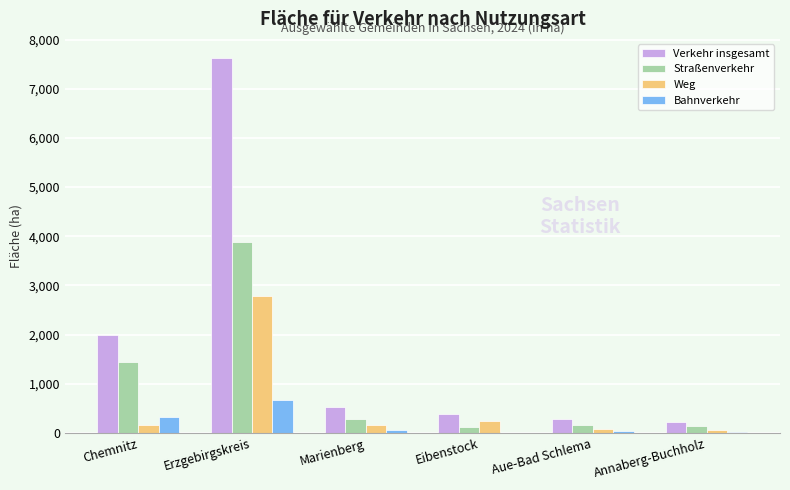

How many values in the Weg series exceed 165?

3